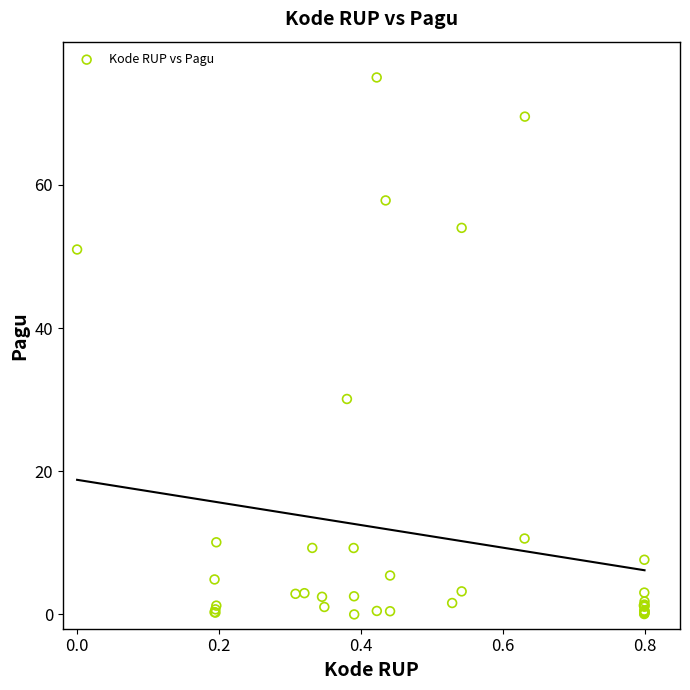

What Y value in the scatter plot is closest to 37?

30.1